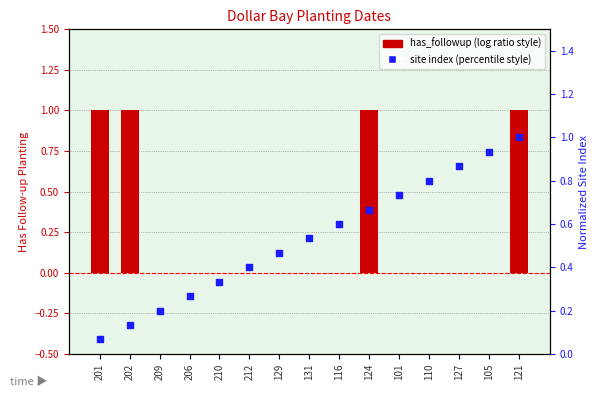

Which series has the widest spread of Y values?

has_followup